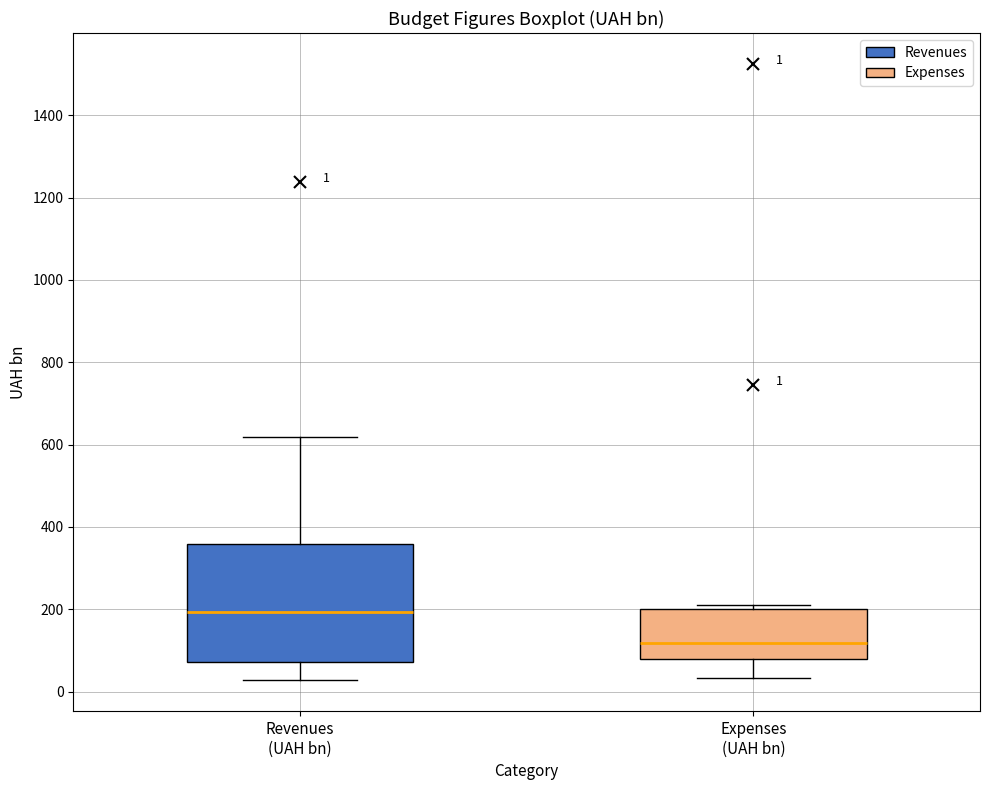

Which box has the lowest median line?

Expenses (UAH bn)